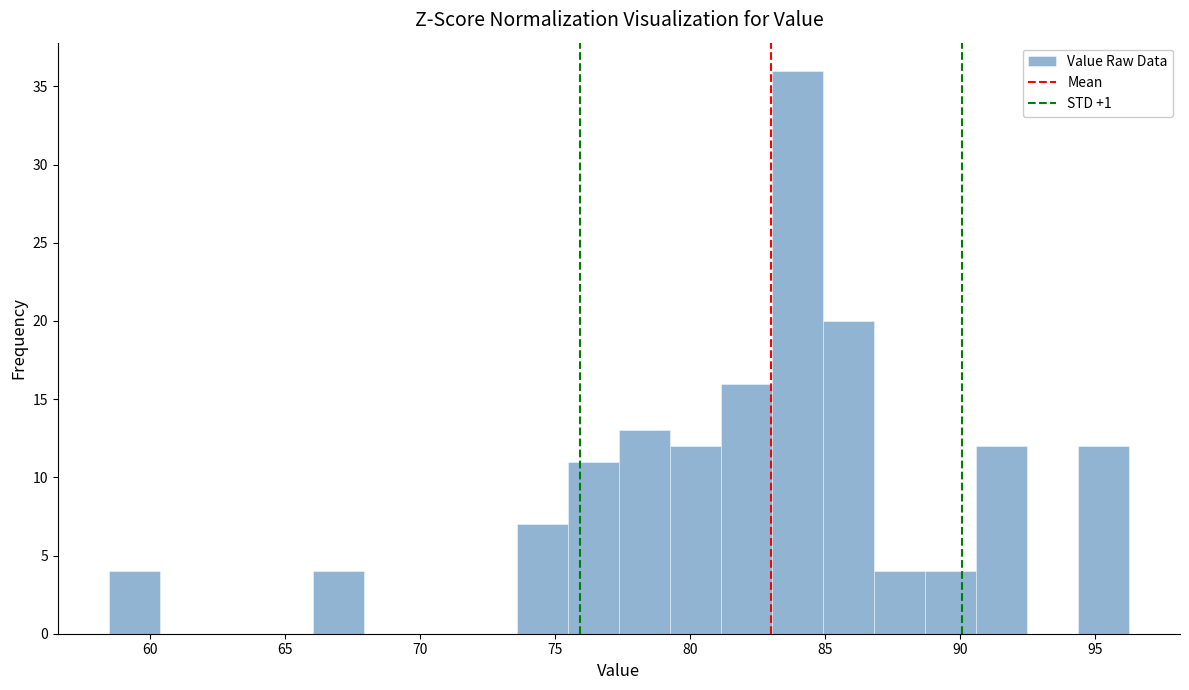

Read against the x-axis, roughly where is the centre of the tallest bar?

84.0